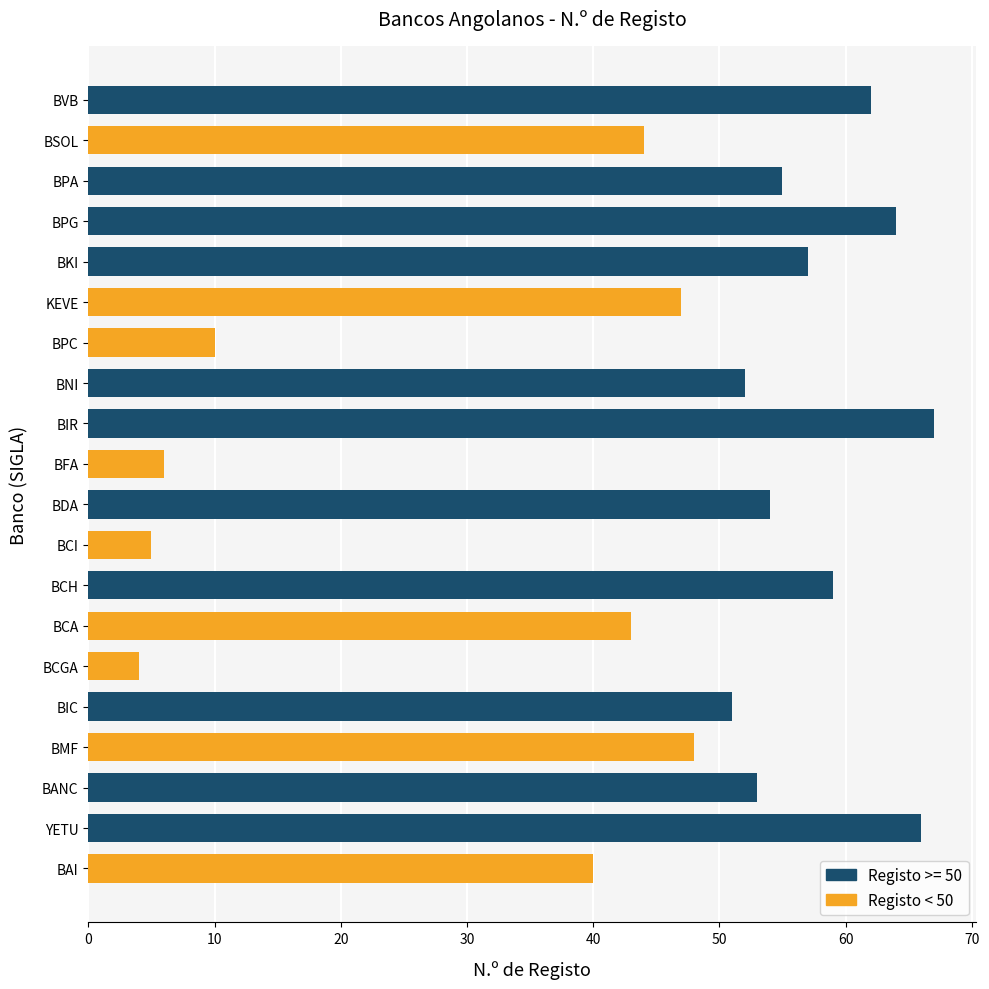

What is the sum of all values?

887